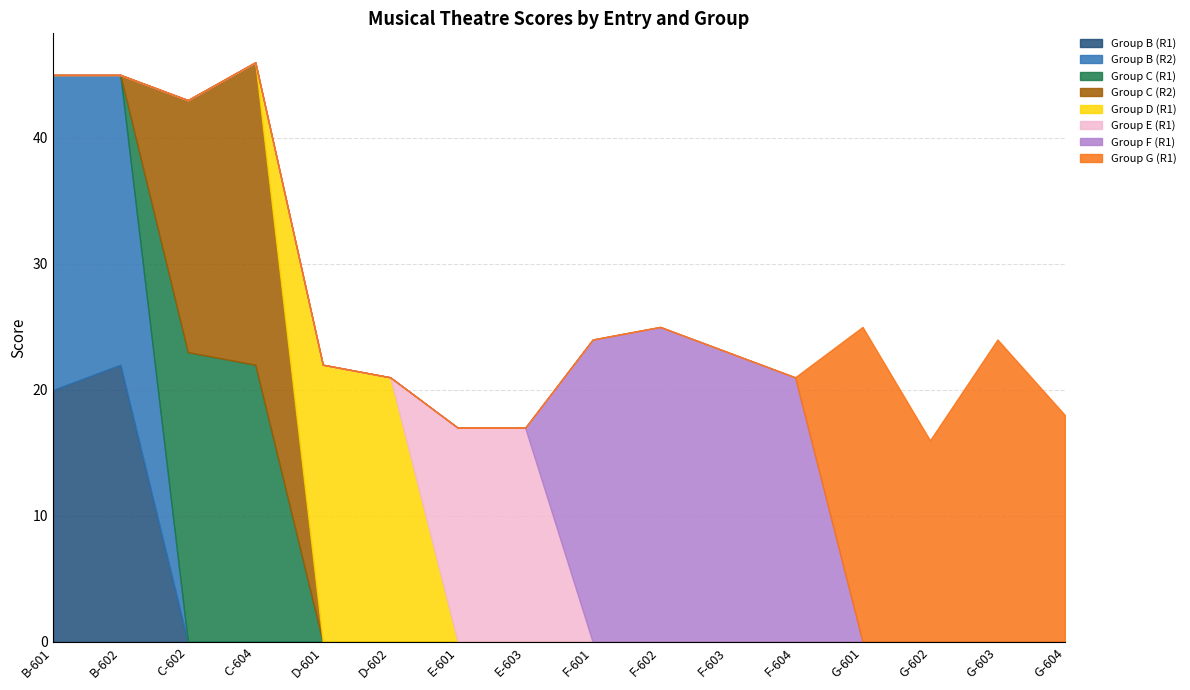

Count the number of categories in the chart.

4